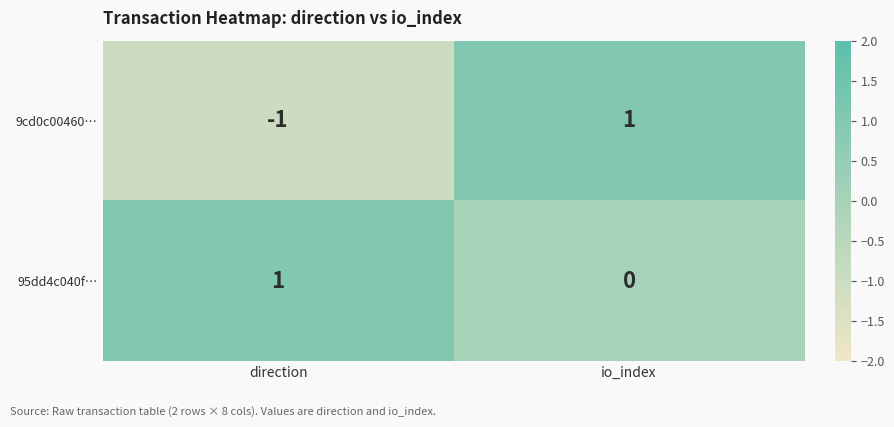

At which category does the chart reach its minimum across all series?

direction